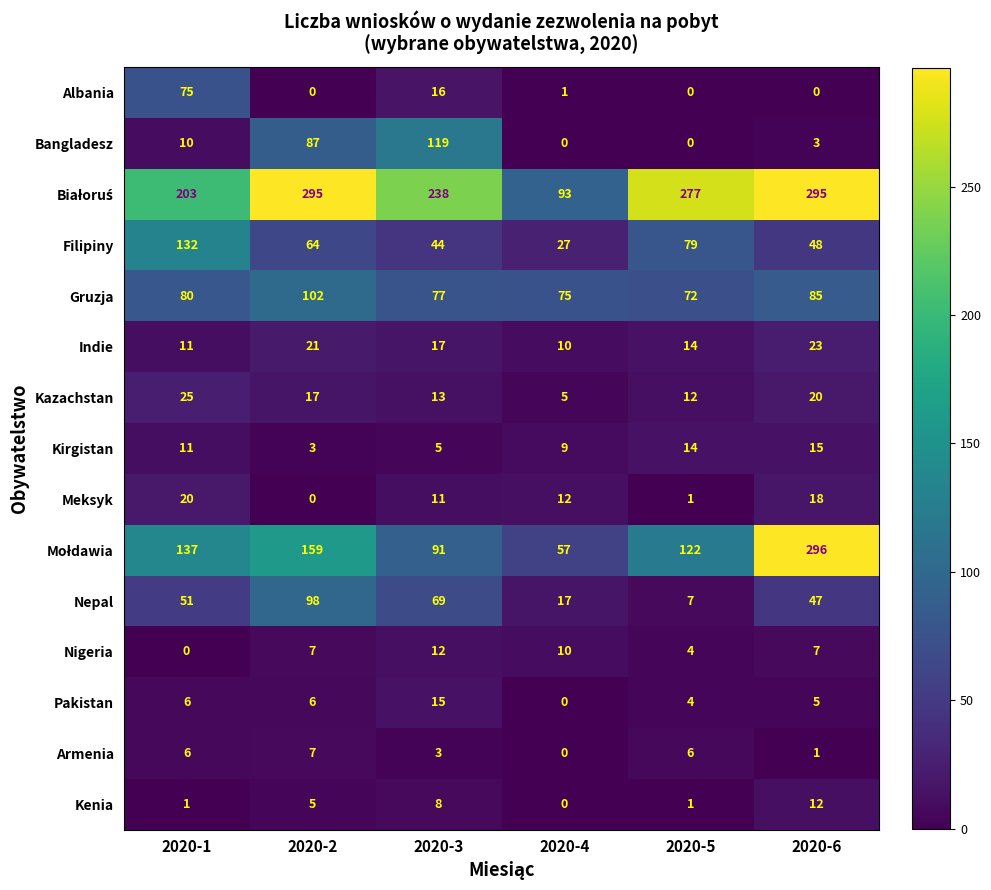

At how many categories does at least one series exceed 143?

5